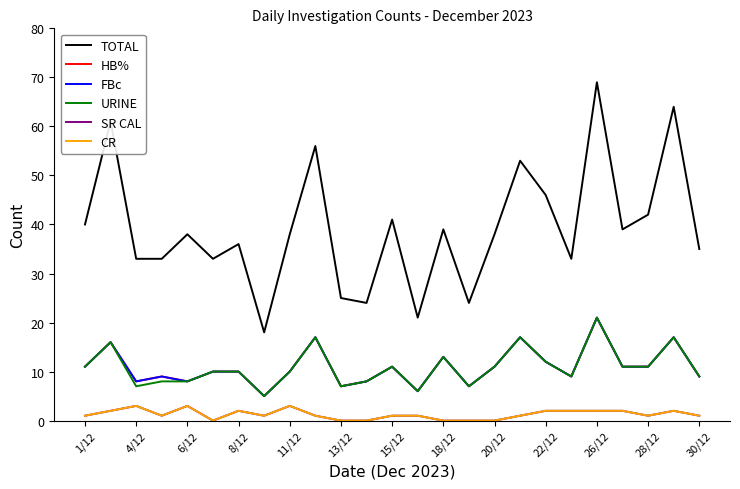

Is this an area chart (filled region under the line)?

No